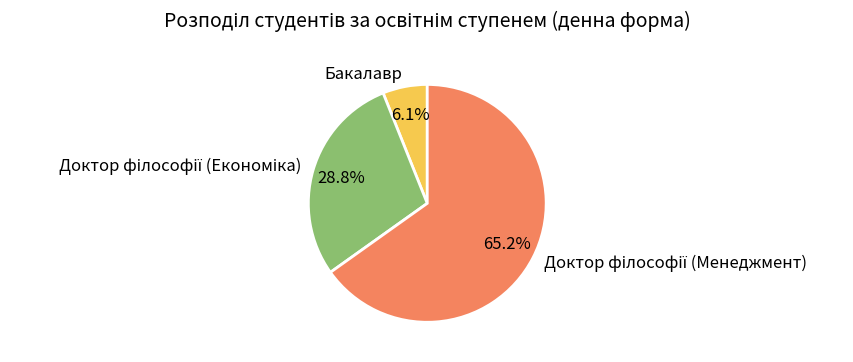

What percentage is the Бакалавр slice, to the nearest percent?

6%